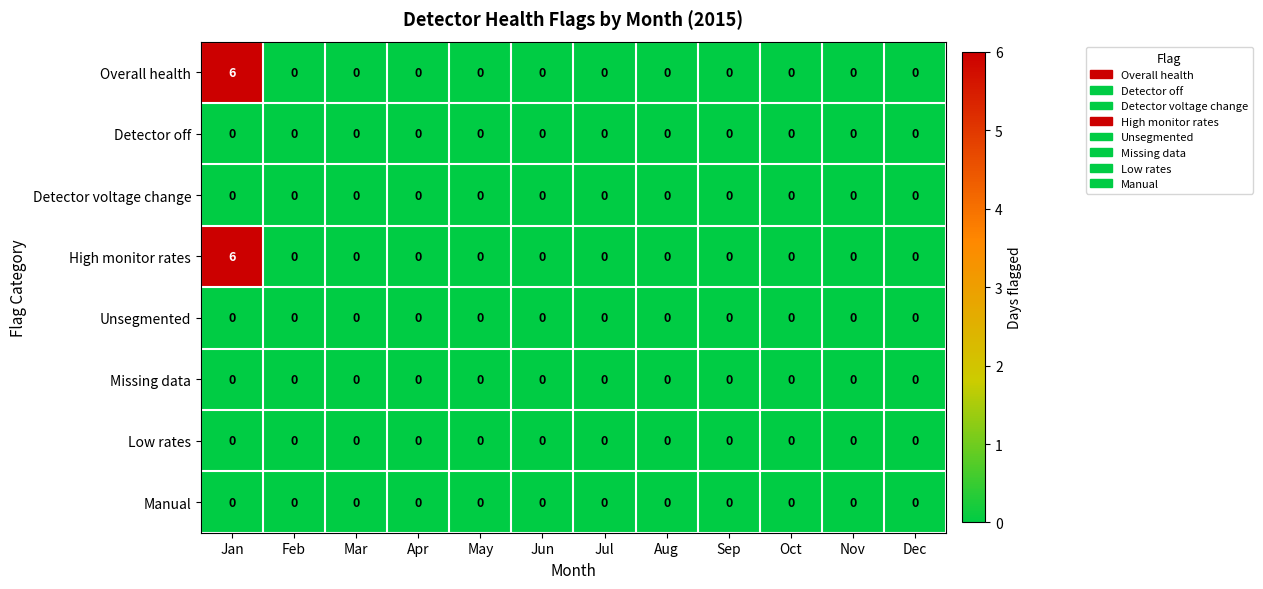

Is the value of Manual at Mar greater than the value of High monitor rates at Jan?

No